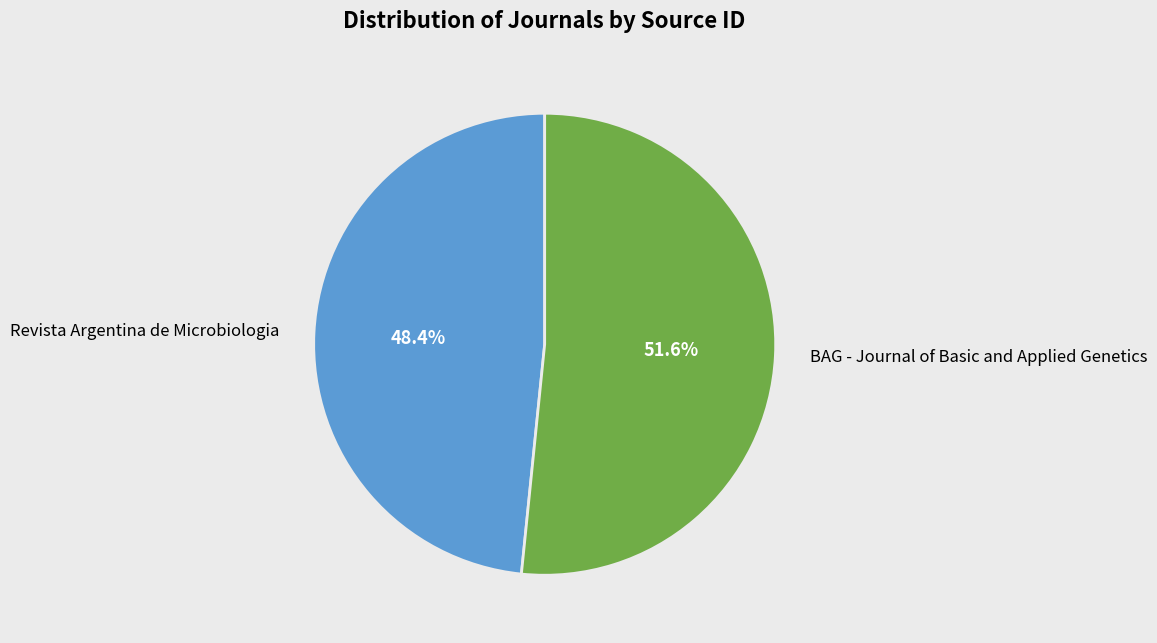

To the nearest percent, what portion does BAG - Journal of Basic and Applied Genetics represent?

52%